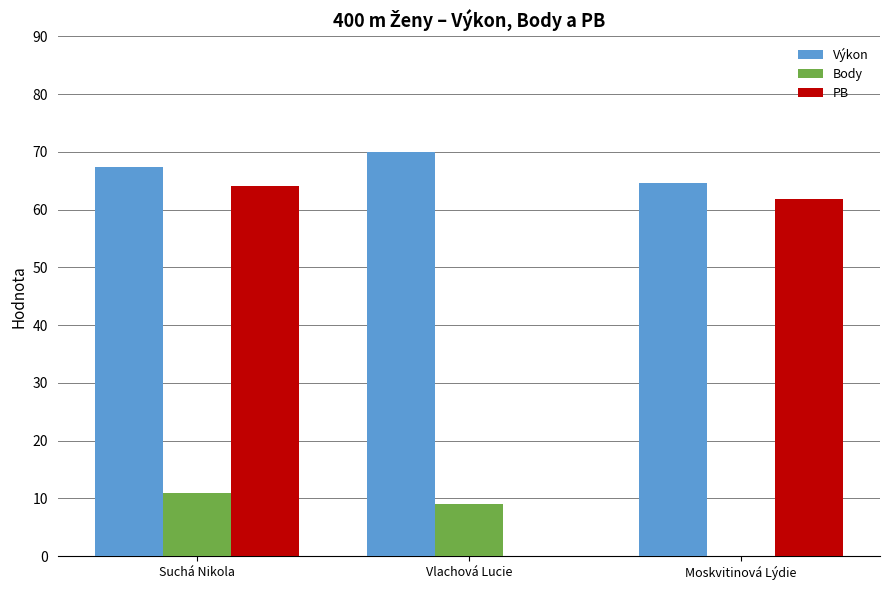

What is the sum of all Výkon values?

201.9